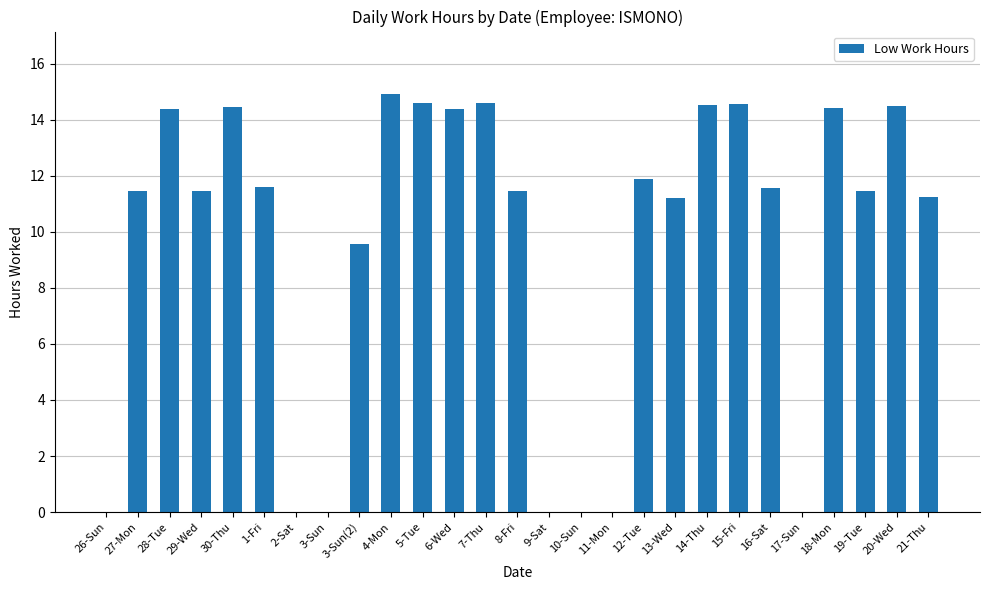

How many data points are above 11?

19